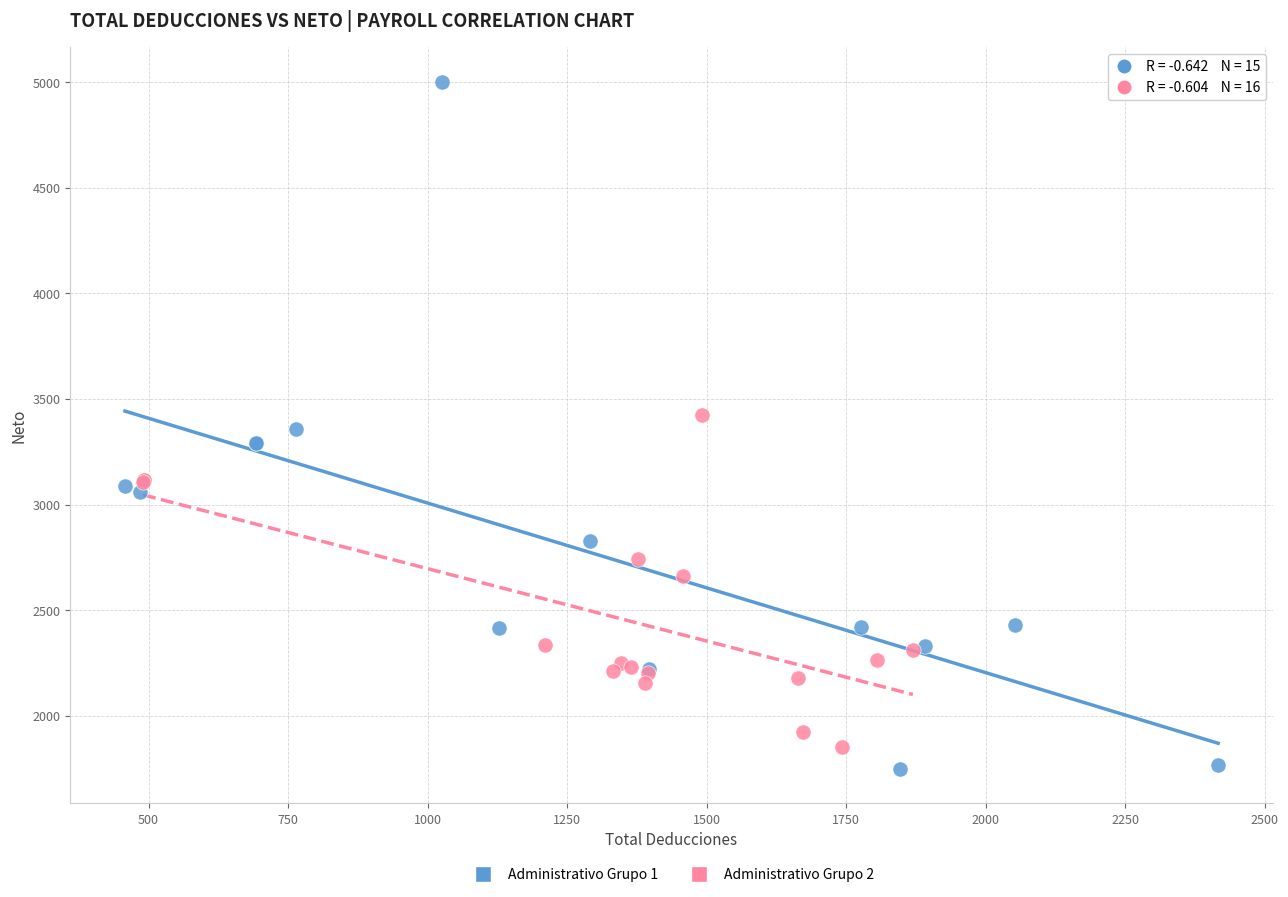

Which series reaches the maximum Y coordinate?

Administrativo Grupo 1